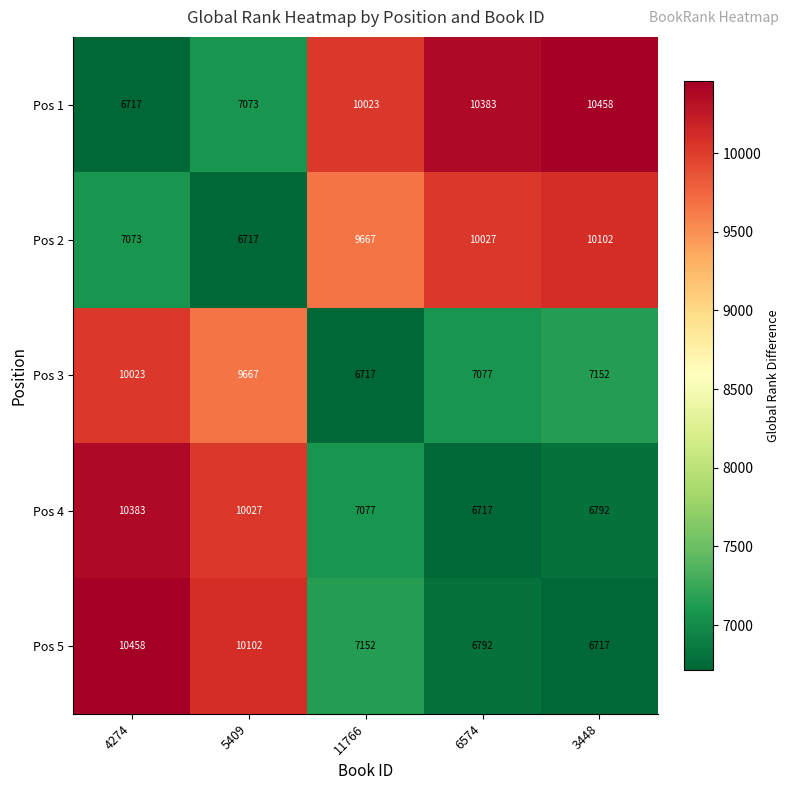

Reading left to right, transcribe all the data shown in this chart.

Pos 1: 4274=6717	5409=7073	11766=10023	6574=10383	3448=10458
Pos 2: 4274=7073	5409=6717	11766=9667	6574=10027	3448=10102
Pos 3: 4274=10023	5409=9667	11766=6717	6574=7077	3448=7152
Pos 4: 4274=10383	5409=10027	11766=7077	6574=6717	3448=6792
Pos 5: 4274=10458	5409=10102	11766=7152	6574=6792	3448=6717